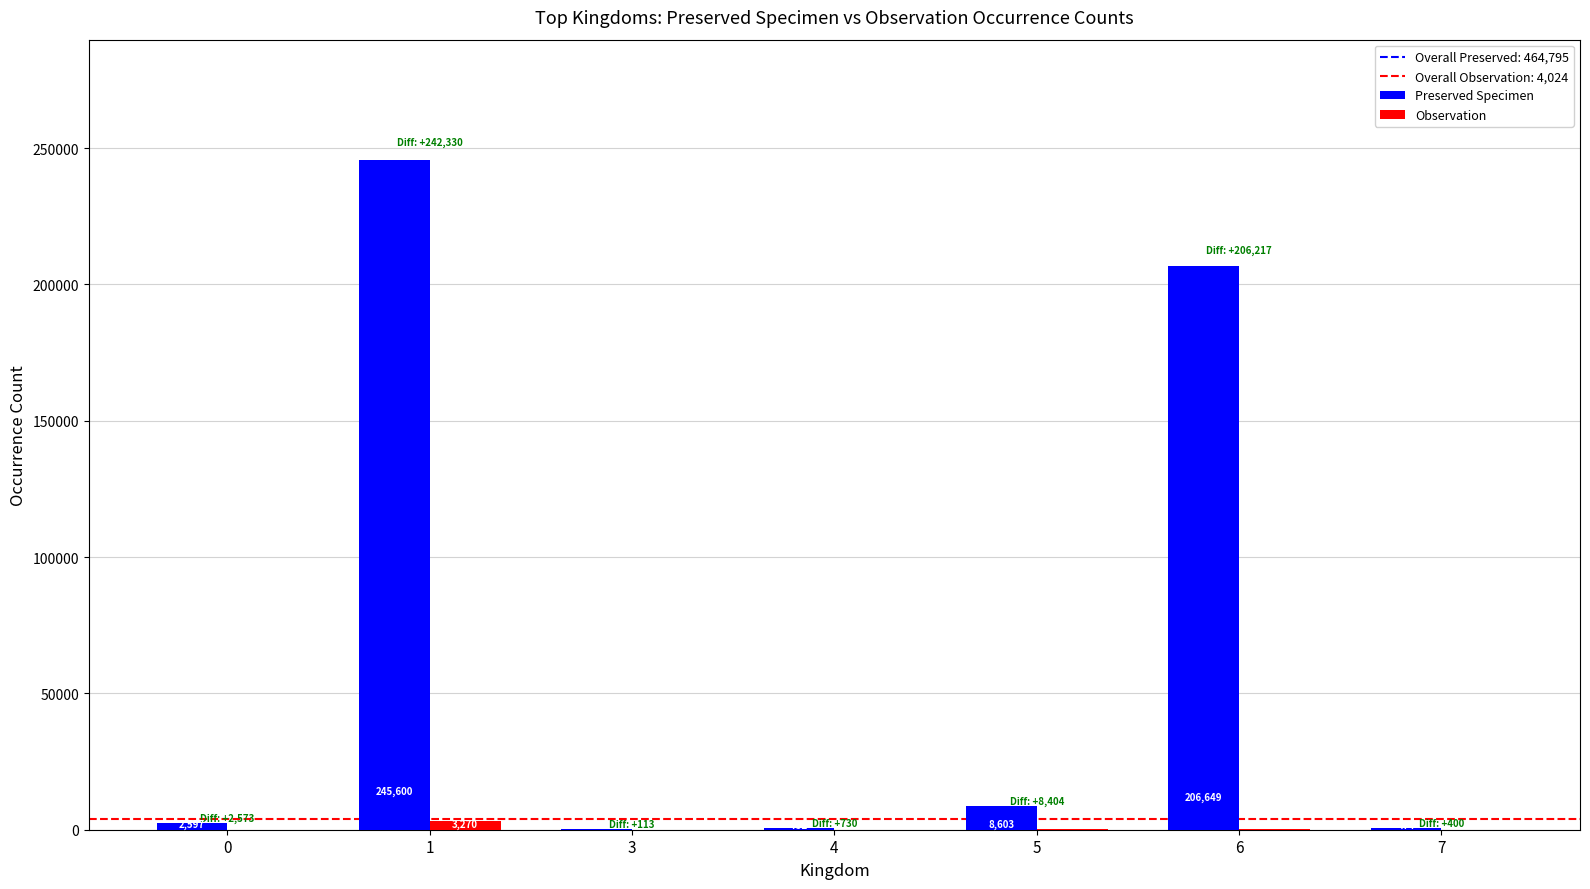

How many groups of bars are there?

7